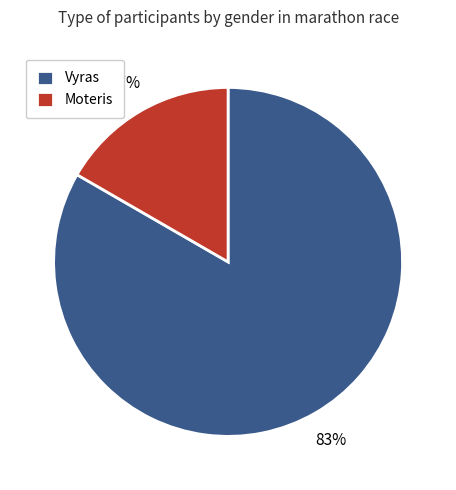

To the nearest percent, what is the average slice percentage?

50%